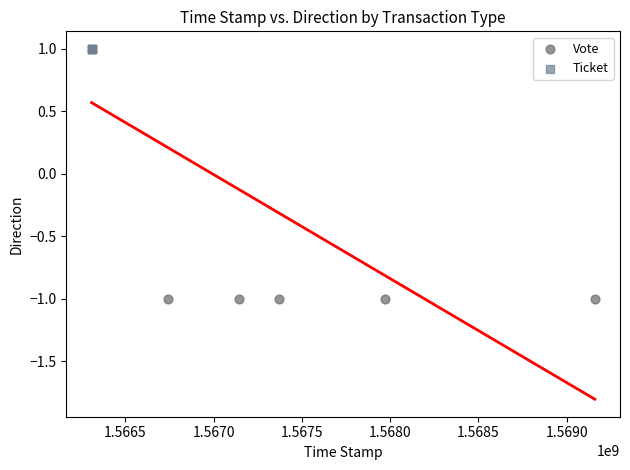

Which series contains the highest Y value?

Ticket